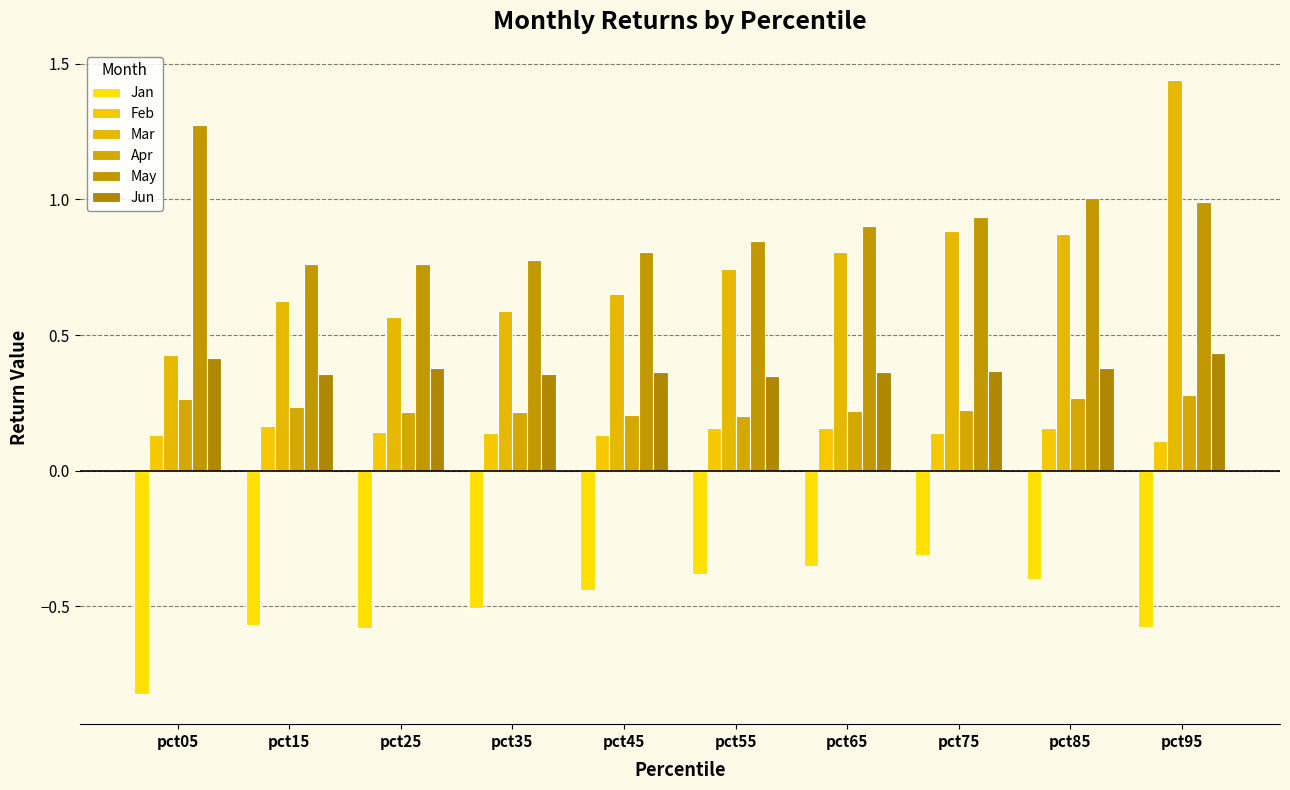

Are the bars grouped side by side (vs. stacked)?

Yes